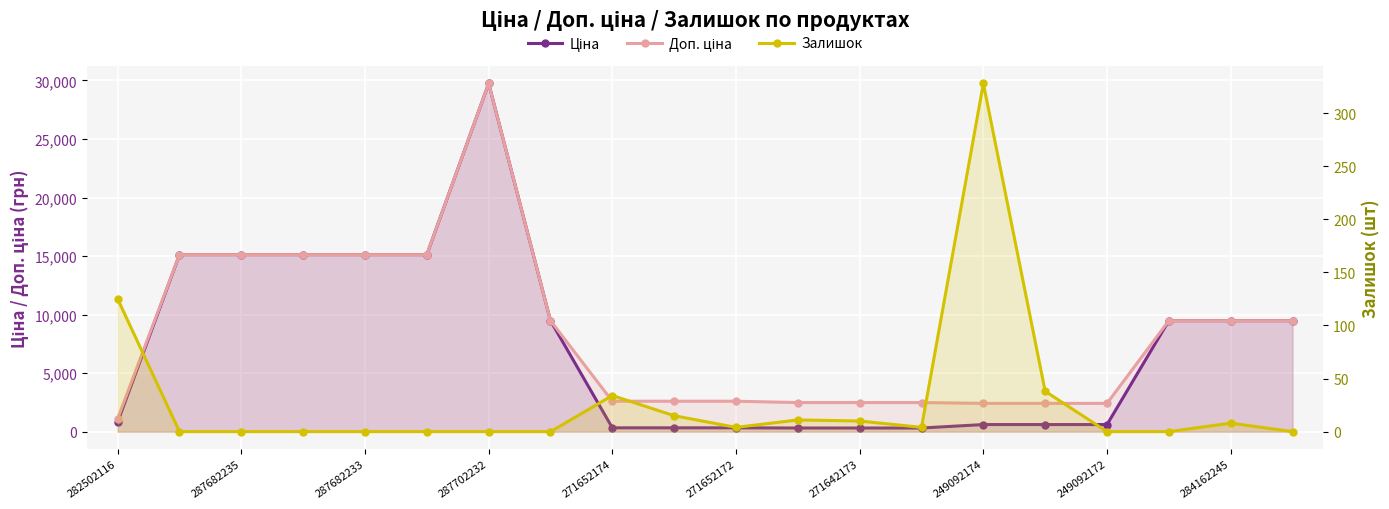

Is the value of Залишок at 19 greater than the value of Доп. ціна at 249092172?

No